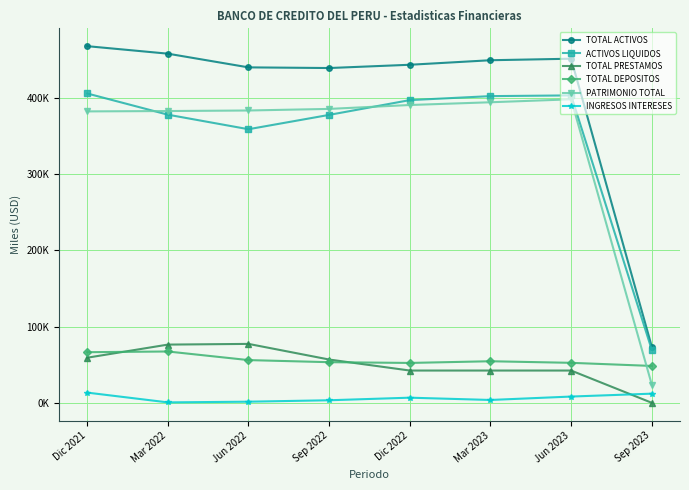

Between Dic 2021 and Sep 2023, which is larger?

Dic 2021